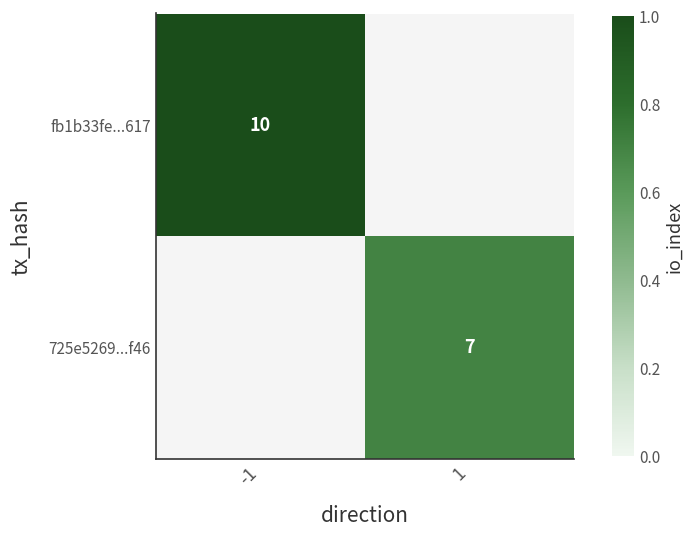

Is it true that fb1b33fe...617 equals 3 at -1?

False